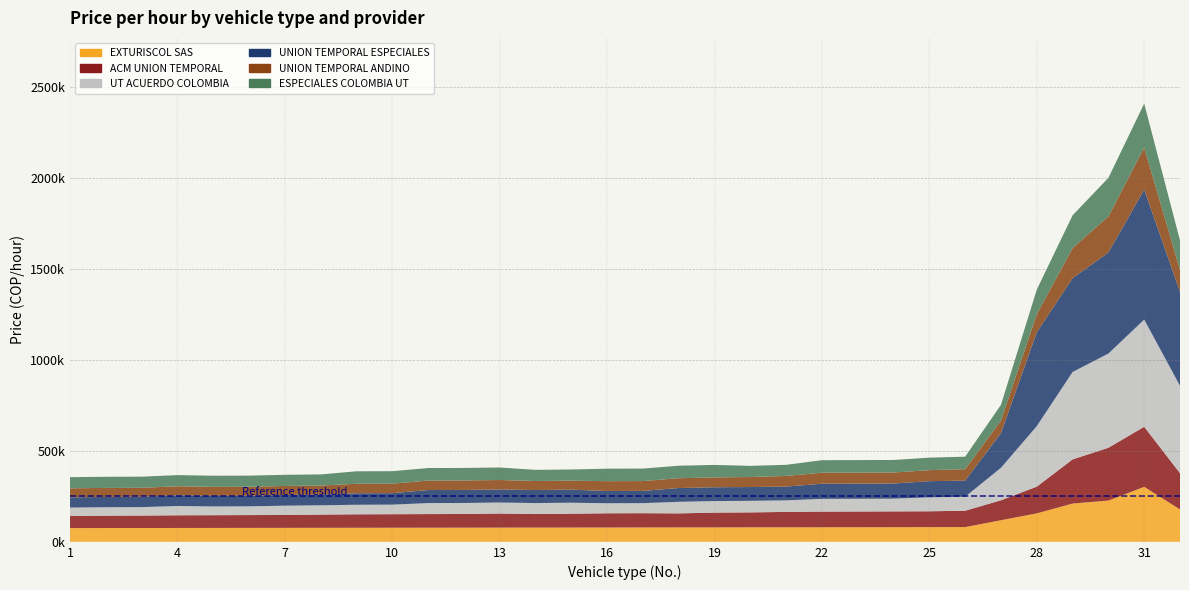

Reading right to left, extract all data points from this chart.

EXTURISCOL SAS: 177983.2	302032.1	226524.1	210343.8	156409.5	118655.5	80901.4	80685.7	80470.0	80254.2	80038.5	79822.8	79607.0	79391.3	79175.6	78959.8	78744.1	78528.3	78312.6	78096.9	77881.1	77665.4	77449.7	77233.9	77018.2	76802.4	76586.7	76371.0	76155.2	75939.5	75723.8	75508.0
ACM UNION TEMPORAL: 199006.6	329769.7	290034.5	242374.1	146723.3	109629.7	89927.2	87065.4	86735.2	86294.9	85964.7	84423.7	82112.2	81121.6	77049.0	78369.8	78039.6	75948.3	74187.2	77379.2	75067.7	74737.5	74297.2	73967.0	72646.2	70775.0	70334.7	70004.5	69674.3	68353.5	68023.3	66152.1
UT ACUERDO COLOMBIA: 479905.2	588874.5	517329.0	479905.2	332411.4	178313.4	76754.0	76754.0	69885.6	69885.6	69885.6	63532.4	63532.4	63532.4	63532.4	55118.7	55118.7	60441.6	60441.6	60441.6	60441.6	60441.6	52508.7	52508.7	50997.6	50997.6	48078.6	48078.6	50997.6	46361.5	46361.5	46361.5
UNION TEMPORAL ESPECIALES: 515127.6	713253.6	554752.8	515127.6	515127.6	190201.0	88562.3	88562.3	83212.9	83212.9	83212.9	75664.3	75664.3	75664.3	75664.3	67263.8	67263.8	71622.5	71622.5	71622.5	71622.5	71622.5	63004.1	63004.1	58843.4	58843.4	57852.8	57852.8	58843.4	56465.9	56465.9	56465.9
UNION TEMPORAL ANDINO: 121077.0	231147.0	198126.0	165105.0	99063.0	69344.1	62739.9	60538.5	60538.5	60538.5	60538.5	58337.1	55035.0	53934.3	53934.3	53934.3	53934.3	49531.5	49531.5	52008.1	52008.1	52008.1	52008.1	52008.1	49531.5	49531.5	49531.5	49531.5	49531.5	49531.5	49531.5	49531.5
ESPECIALES COLOMBIA UT: 162169.8	241346.8	211834.3	180102.0	135310.4	86194.7	68681.0	68681.0	68681.0	68681.0	68681.0	61172.2	61172.2	68681.0	68681.0	68681.0	68681.0	61172.2	61172.2	68681.0	68681.0	68681.0	68681.0	68681.0	61172.2	61172.2	61172.2	61172.2	61172.2	61172.2	61172.2	61172.2